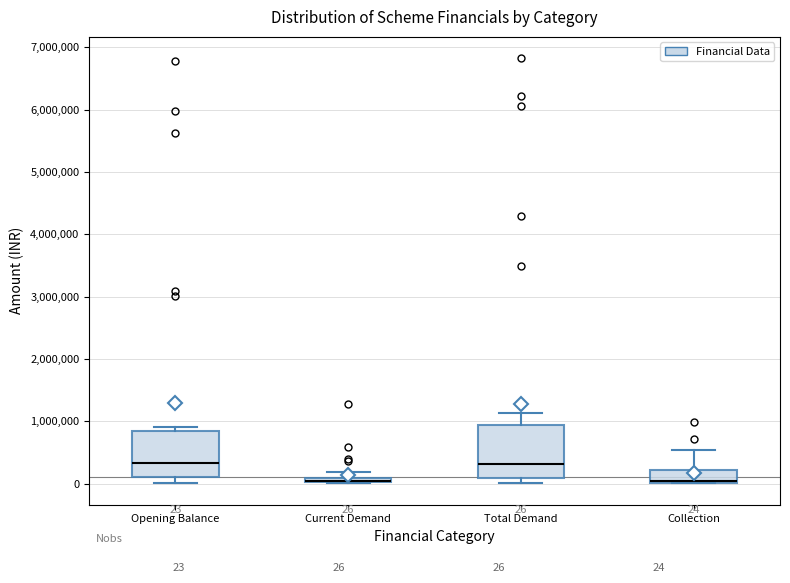

Comparing the boxes themselves (not the whiskers), which one is the tallest?

Total Demand